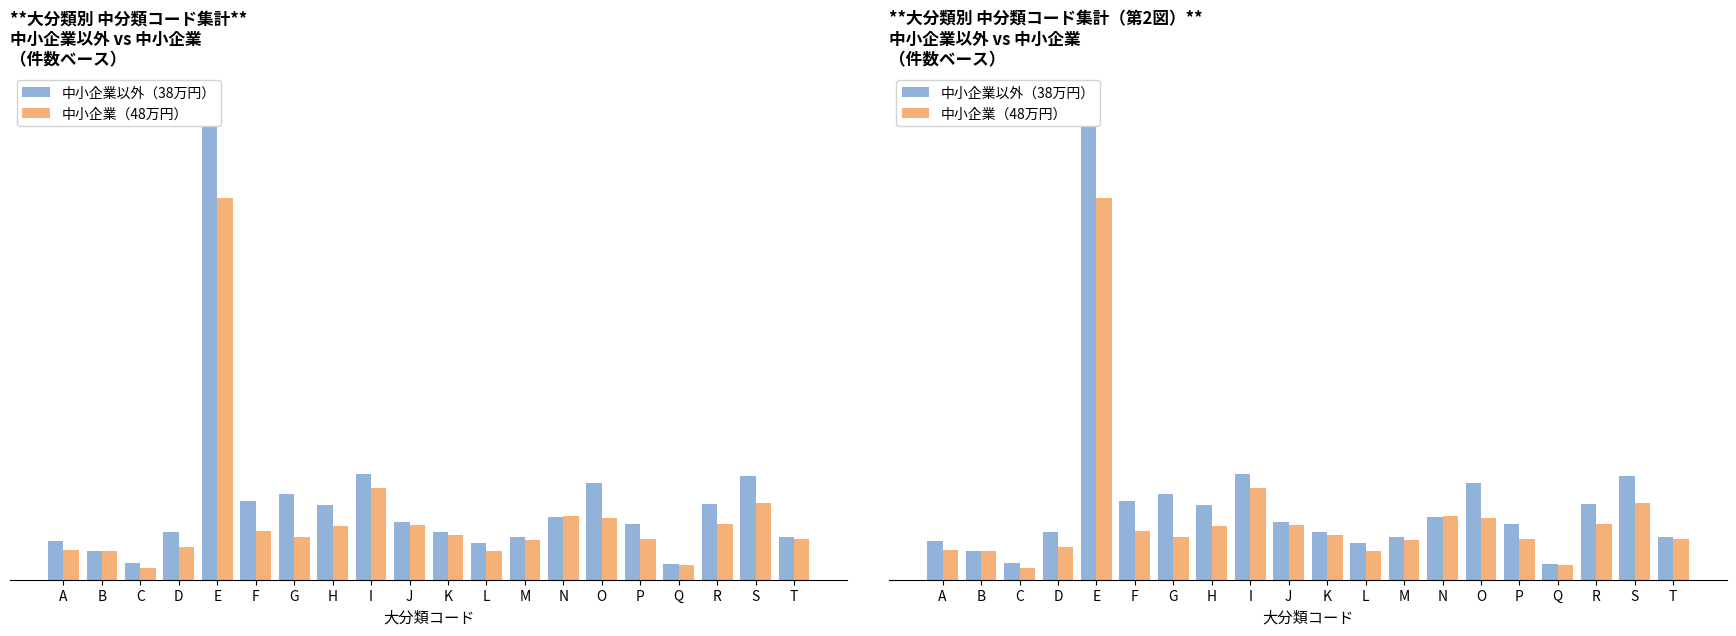

The value of 中小企業（48万円） at R is 0.9. True or false?

False